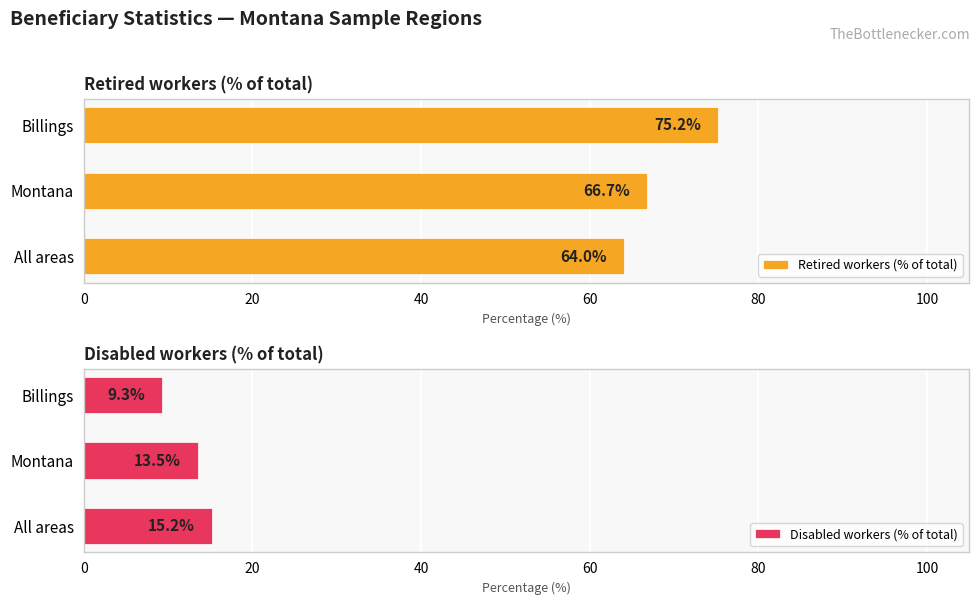

List the series in order of their peak value, highest first.

Retired workers (% of total), Disabled workers (% of total)